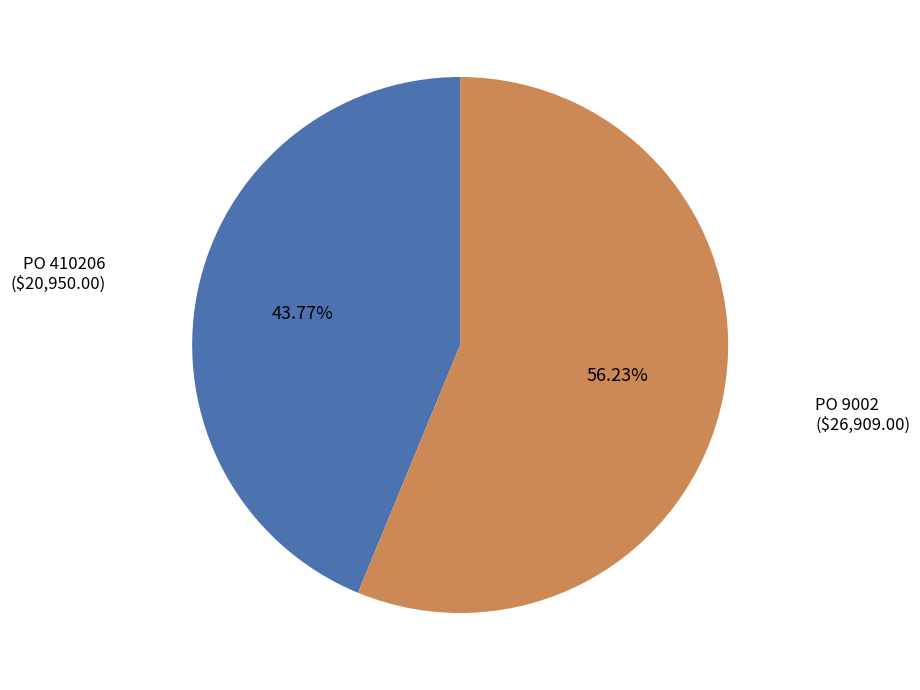

Which category has the biggest portion of the pie?

PO 9002